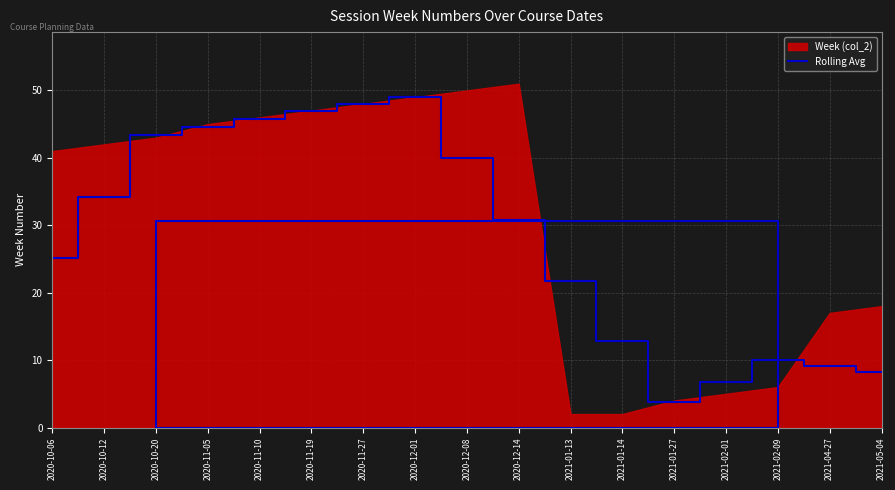

What is the approximate value at 2021-02-09?

10.0